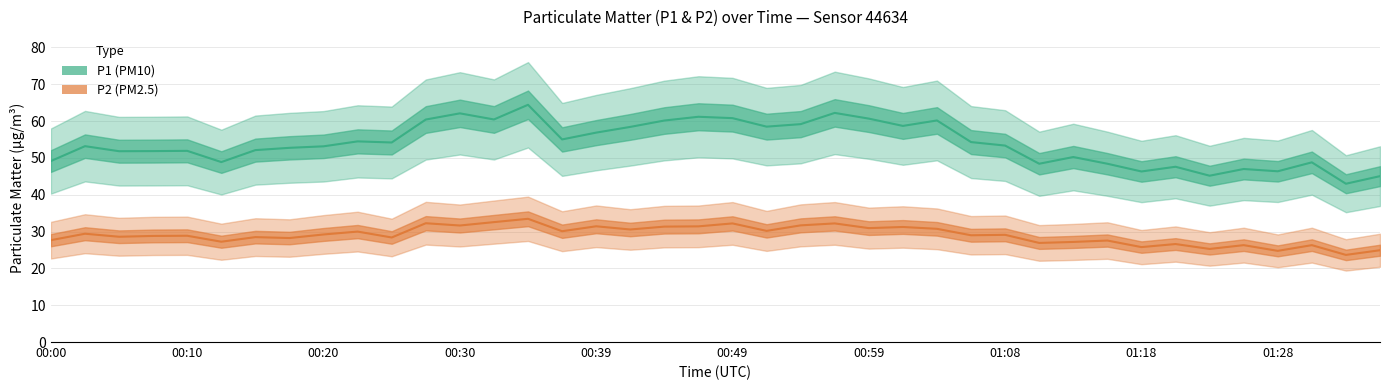

What position from the right is 11?

29